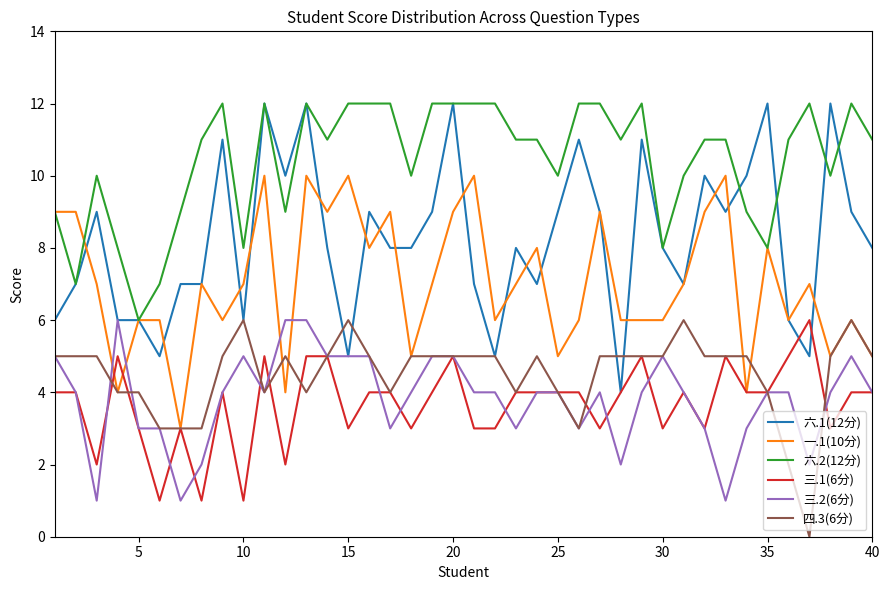

Which series has the largest total across all categories?

六.2(12分)